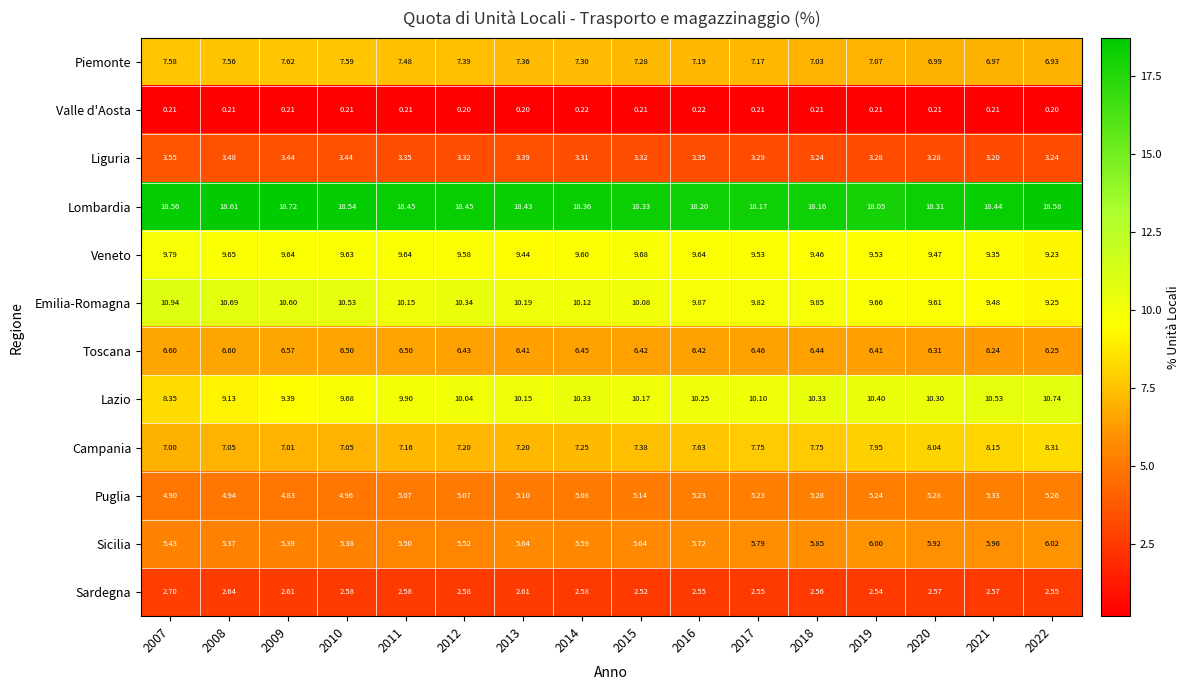

Between 2009 and 2020, which series saw the biggest shift?

Campania